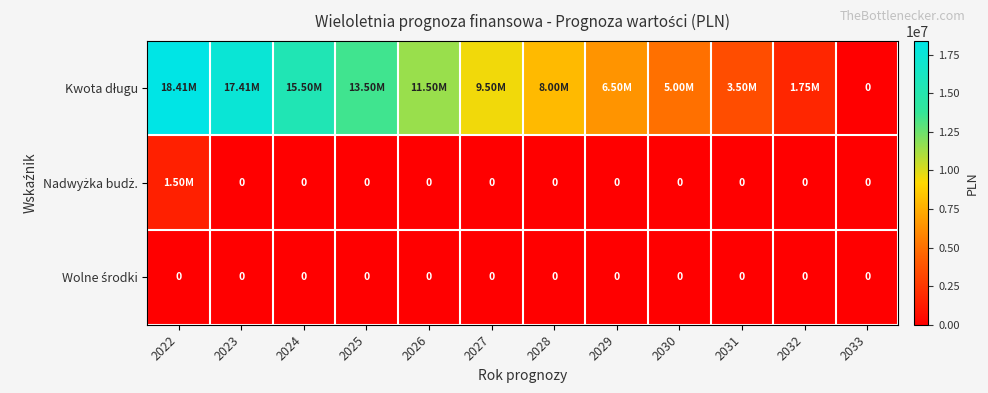

At which label does Nadwyżka budż. reach its peak?

2022